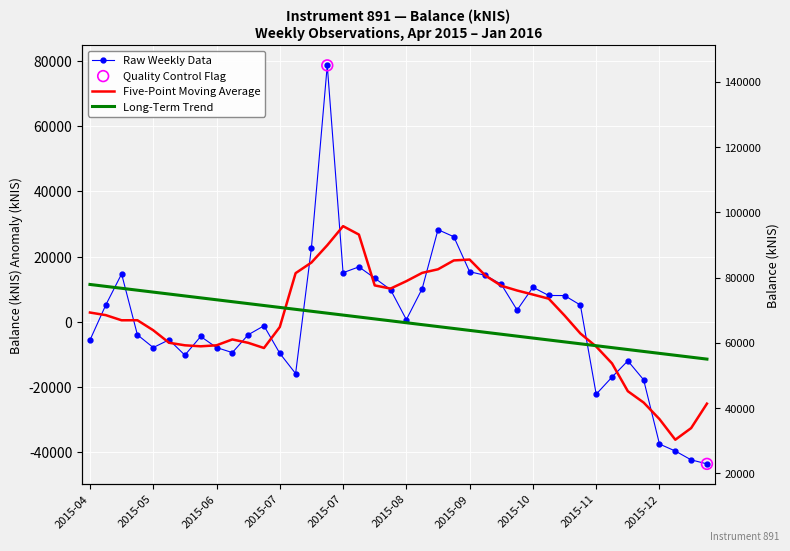

Between 2015-11-26 and 2015-09-24, which is larger?

2015-09-24